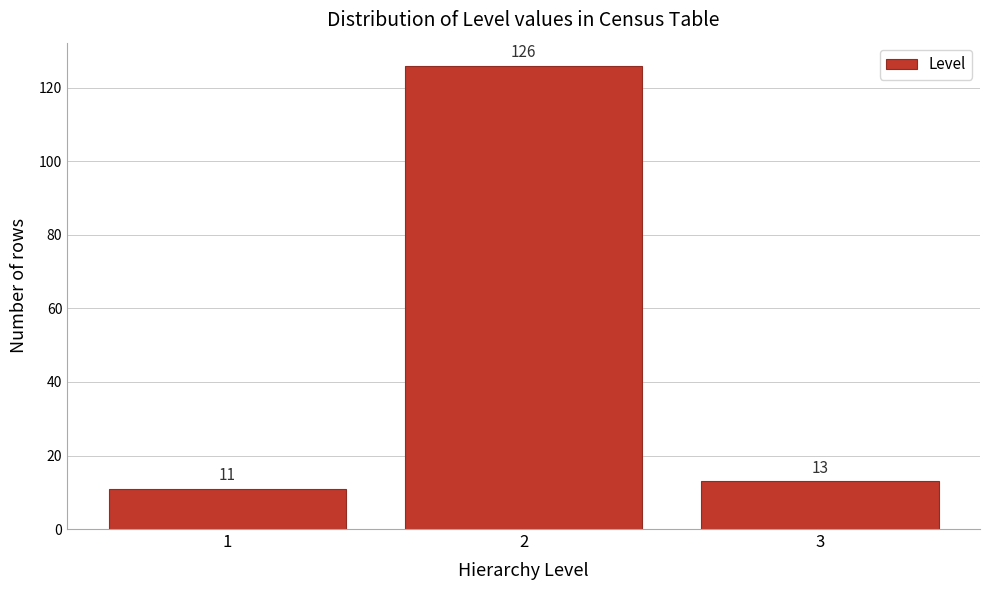

Reading left to right, list all the values displayed in this chart.

11	126	13